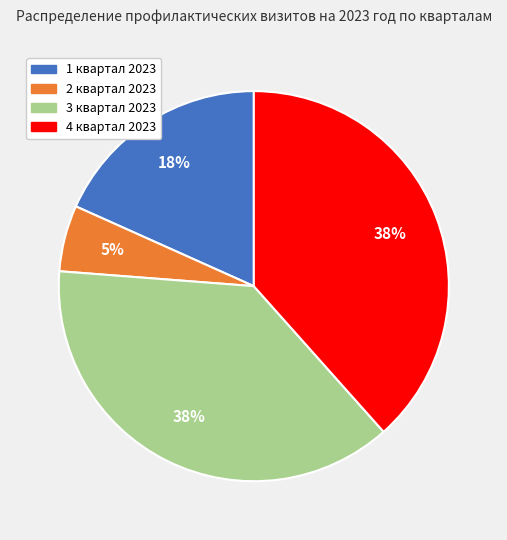

Does 1 квартал 2023 account for over 50% of the chart?

No